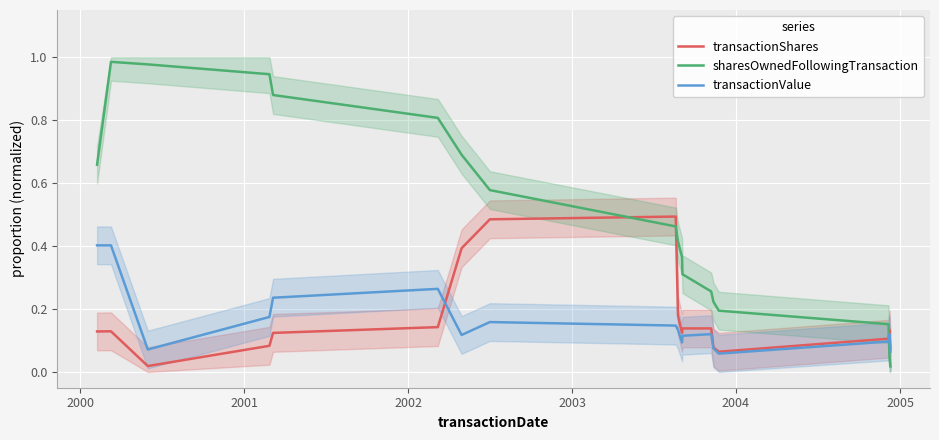

What are all the series names shown in the legend?

transactionShares, sharesOwnedFollowingTransaction, transactionValue